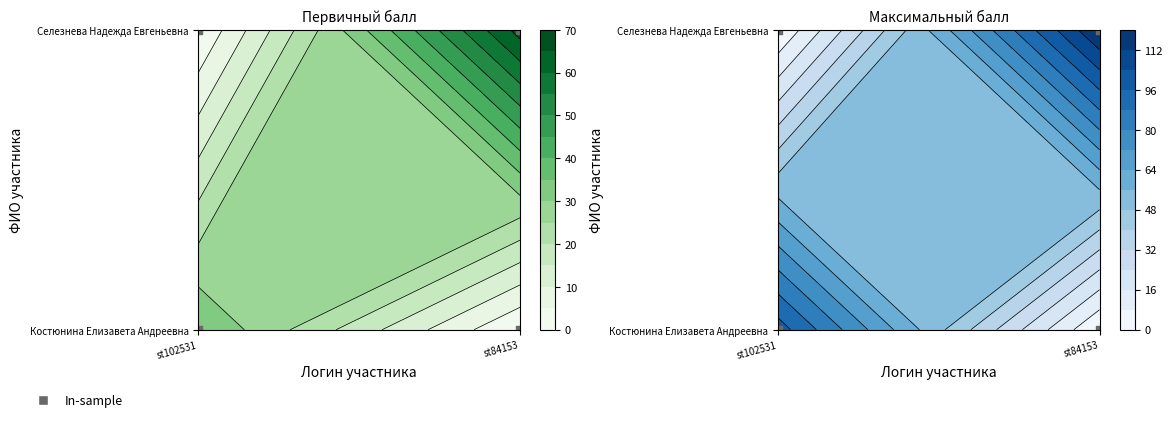

Between st102531 and st84153, which series saw the biggest shift?

Селезнева Надежда Евгеньевна